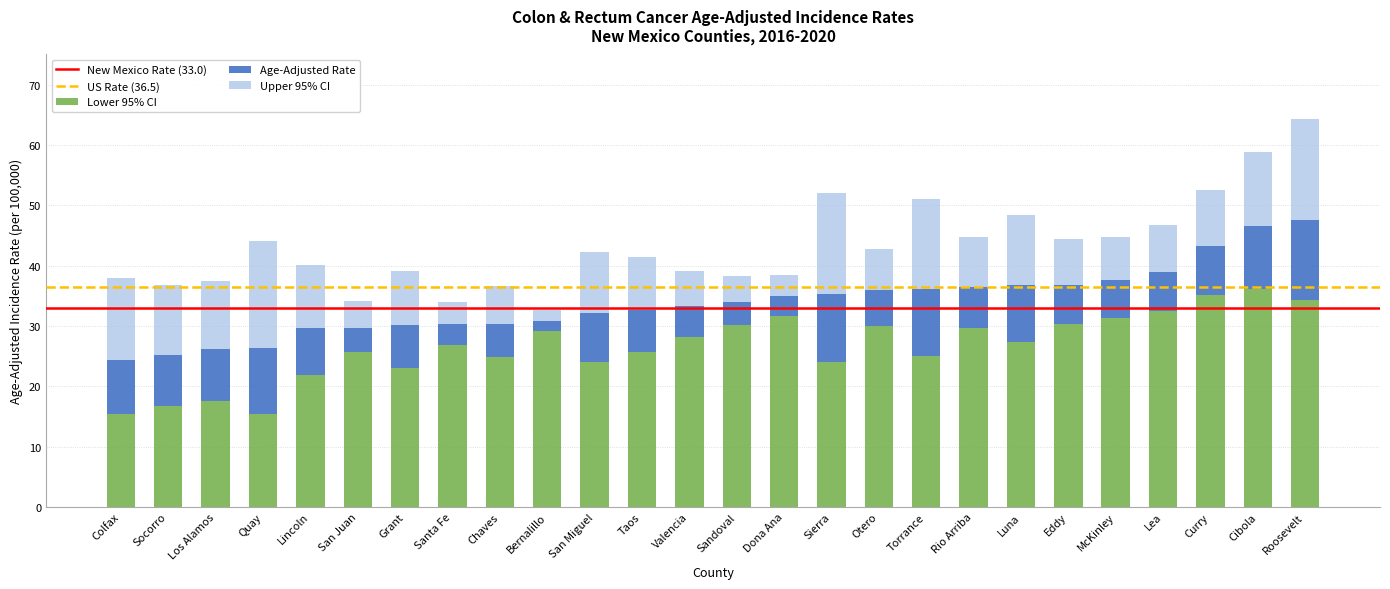

Read the Lower 95% CI value at Quay.

15.4